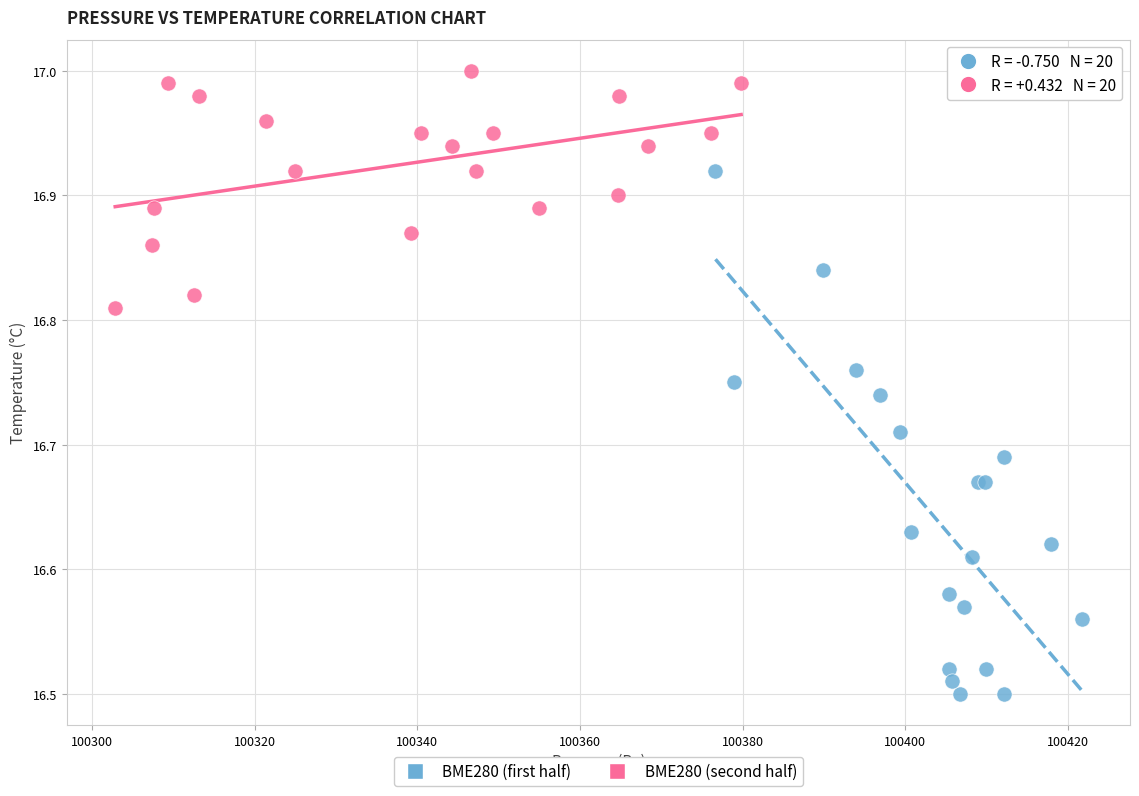

Which series reaches the maximum Y coordinate?

BME280 (second half)